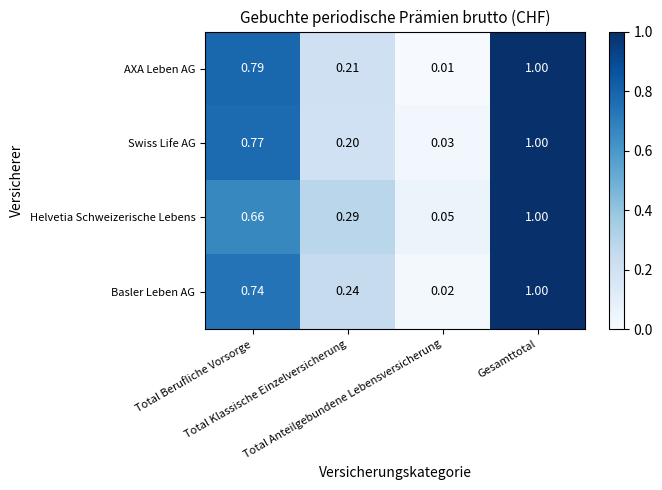

Which series has the largest range (max minus min)?

AXA Leben AG